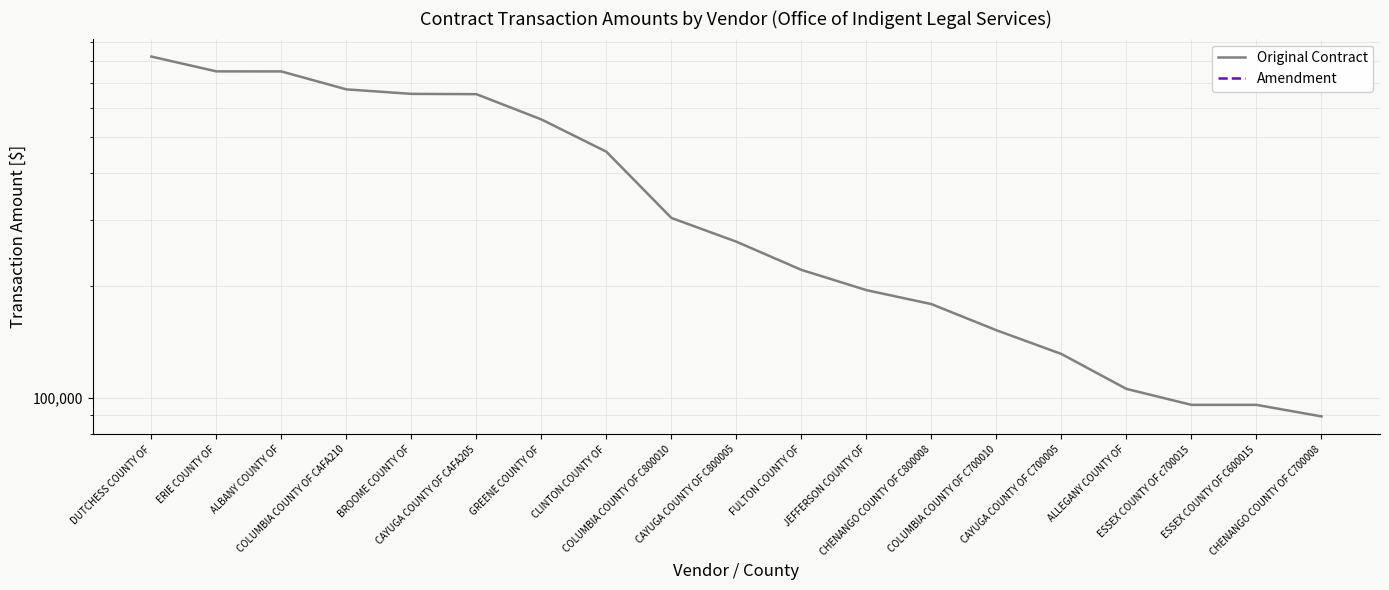

How many distinct data groups are displayed?

2